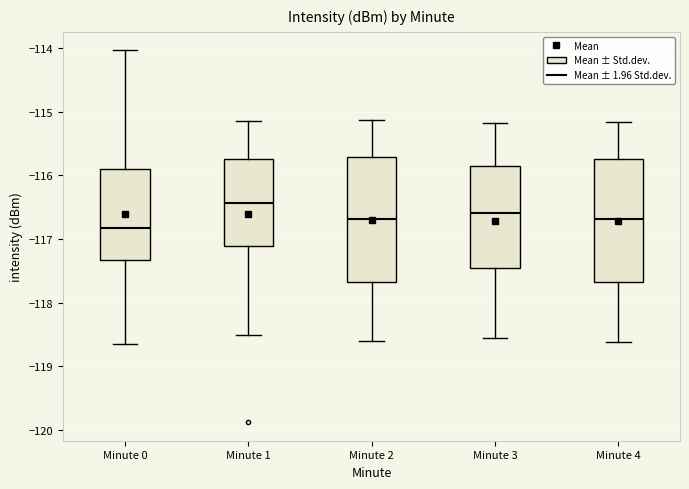

Where is the upper edge of the box for Minute 2 on the y-axis? The values are not printed on the chart, so give them approximately, as read against the axis.

-115.7